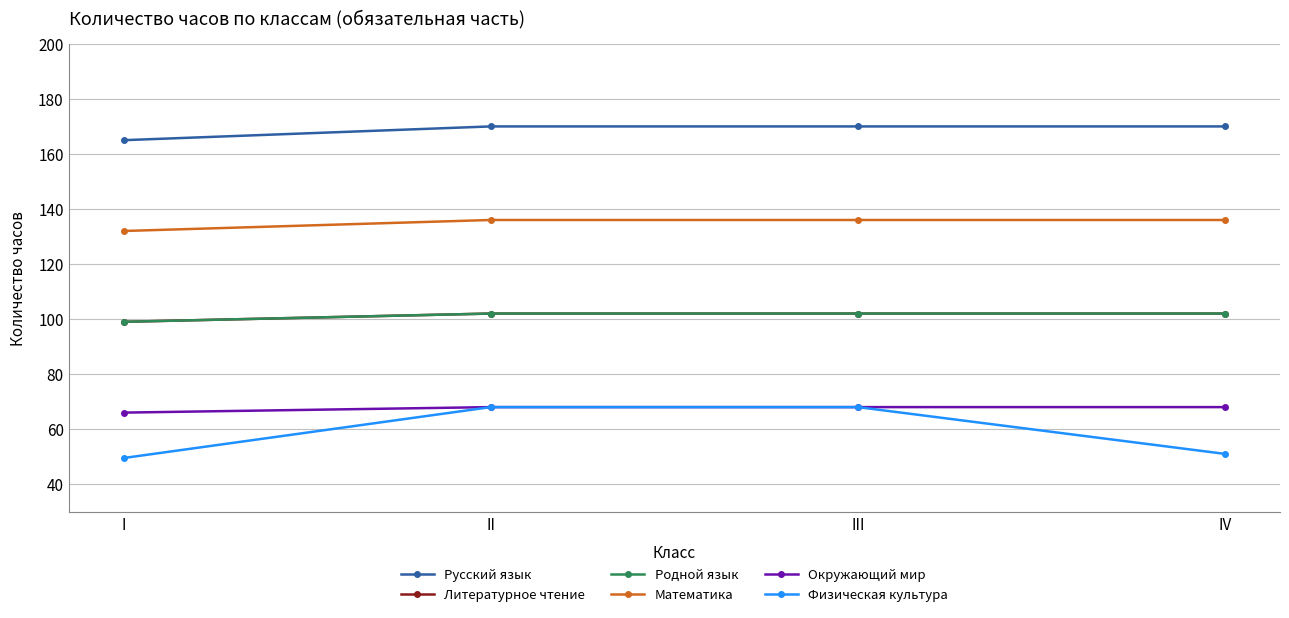

Is this an area chart (filled region under the line)?

No